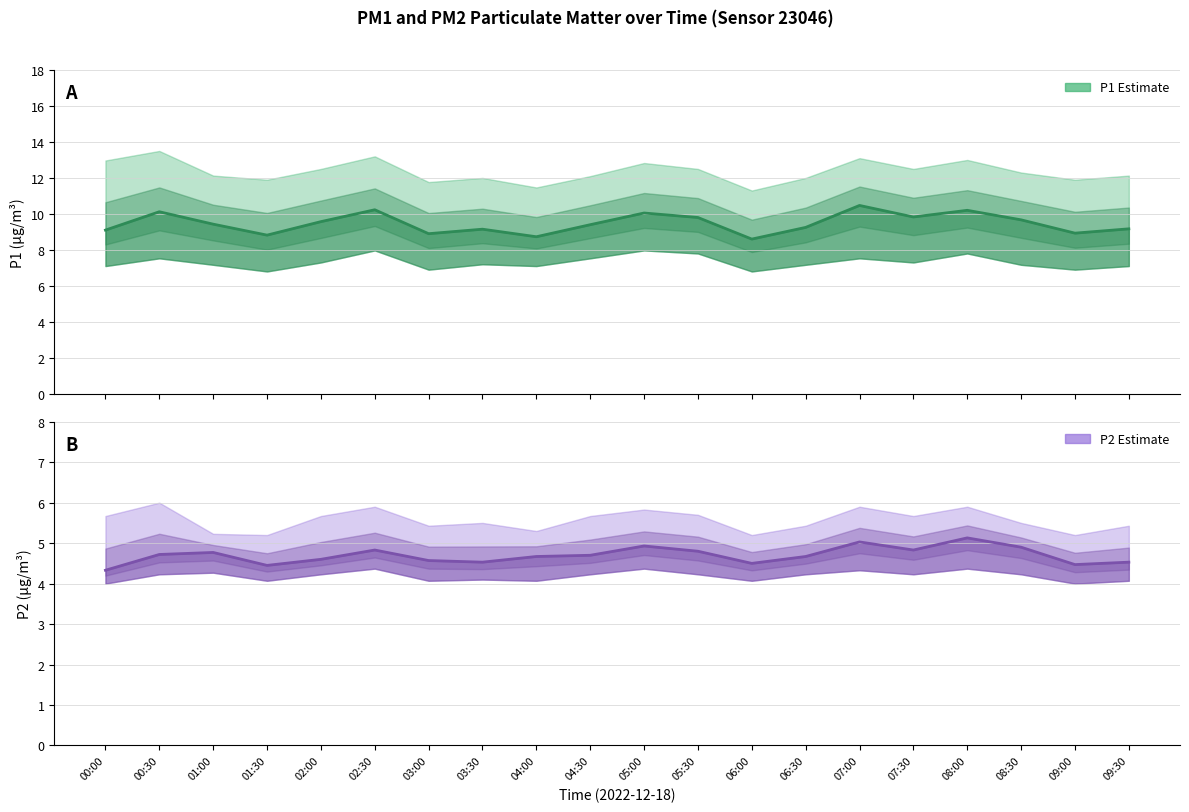

Which series changed the most between 00:30 and 05:30?

P1